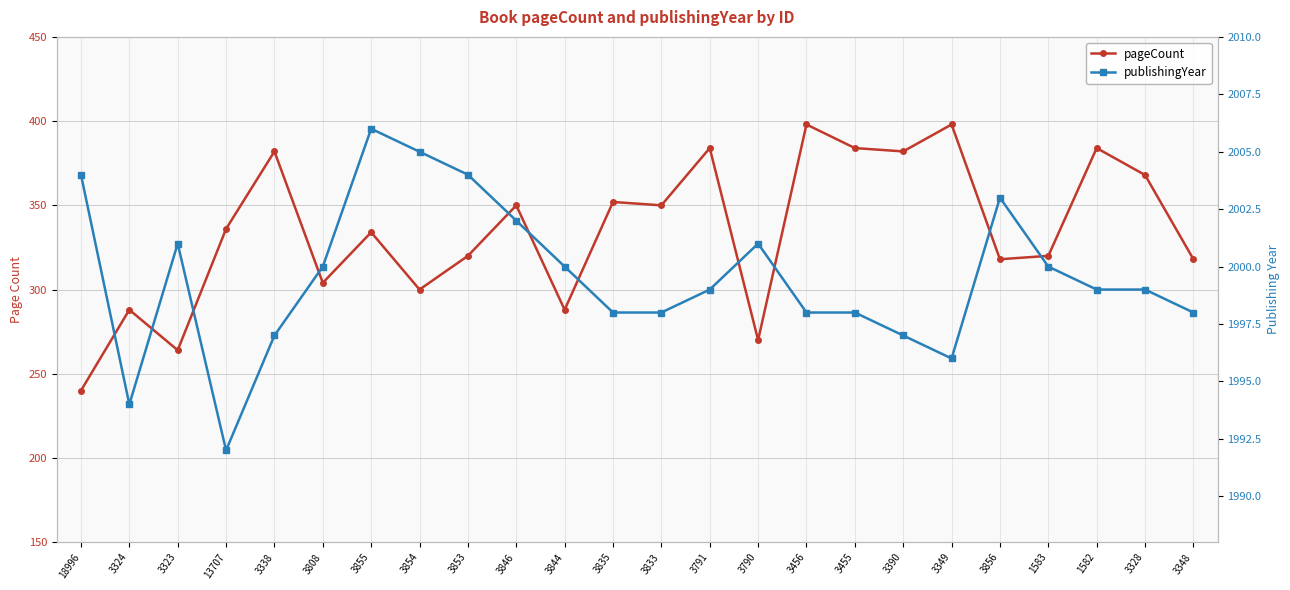

True or false: pageCount and publishingYear cross at least once.

False